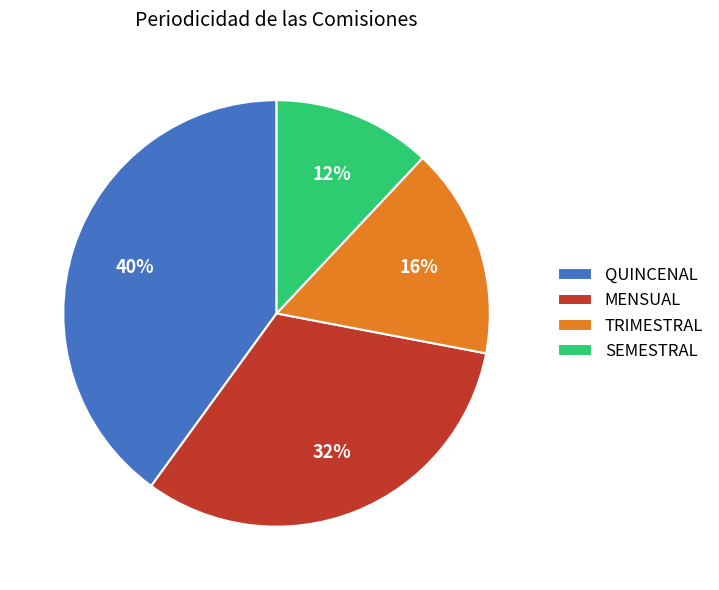

How many segments does this pie chart have?

4